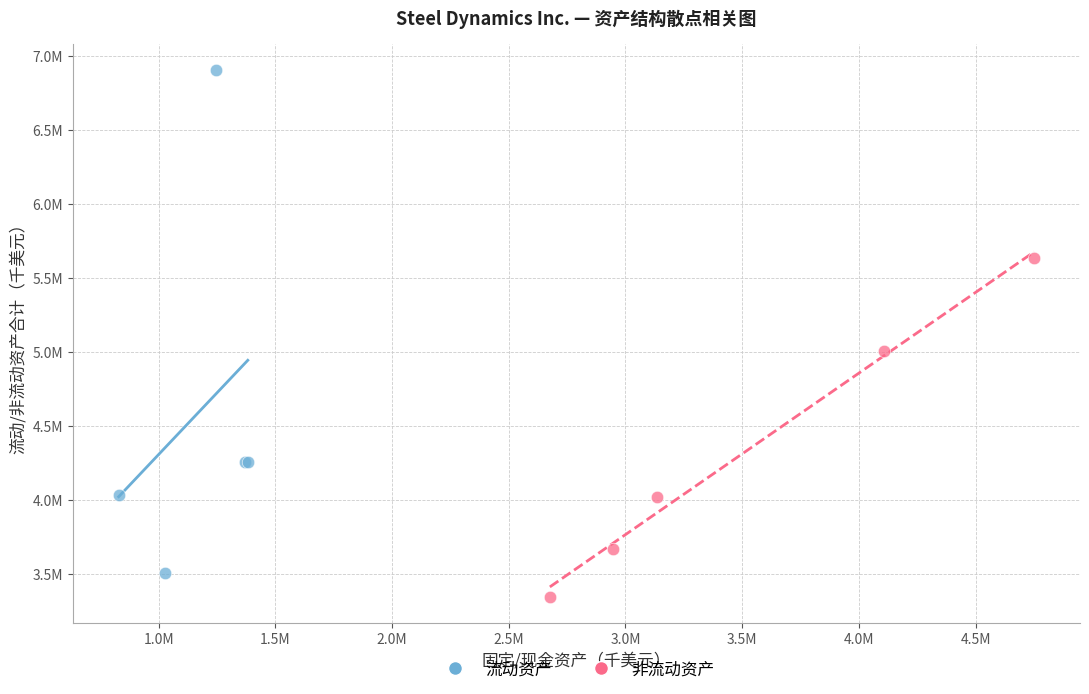

Which series reaches the minimum Y coordinate?

非流动资产